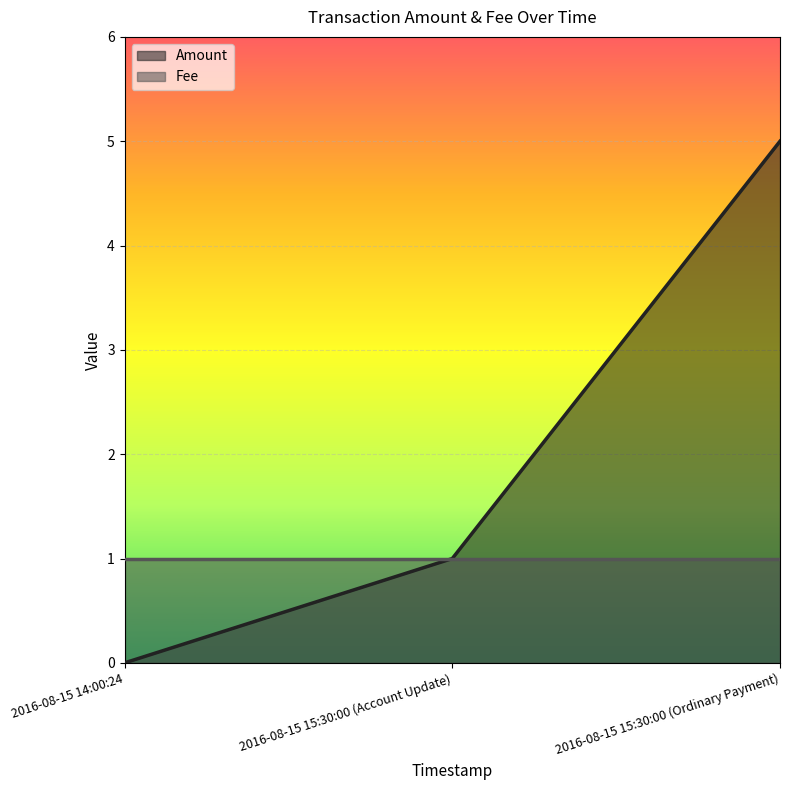

At which category is the sum across all series the highest?

2016-08-15 15:30:00 (Ordinary Payment)